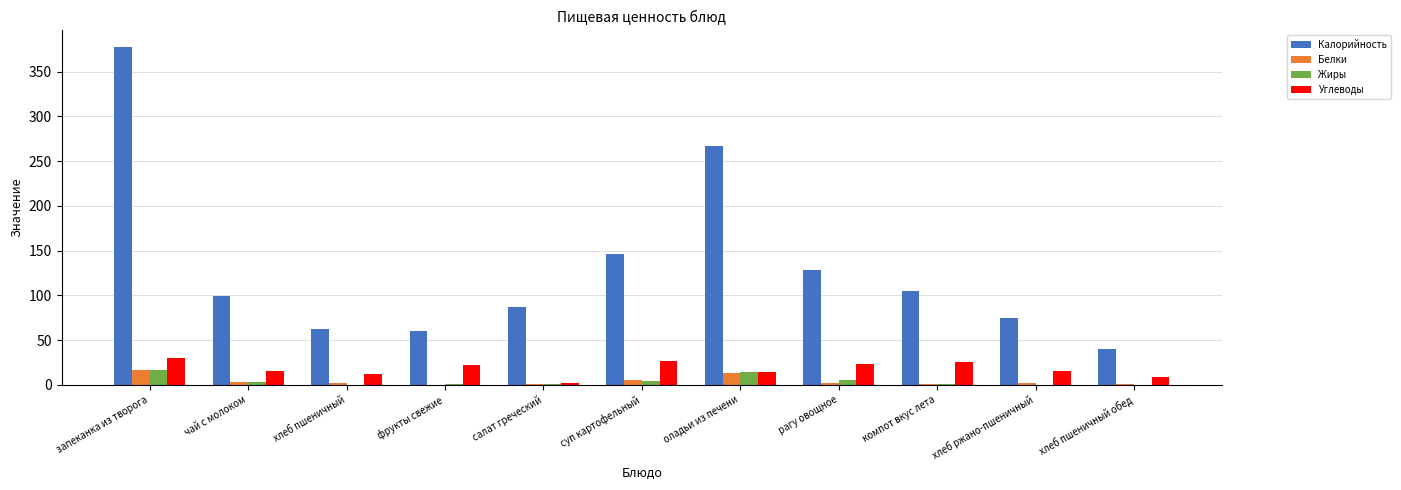

The value of Углеводы at чай с молоком is 15.9. True or false?

True